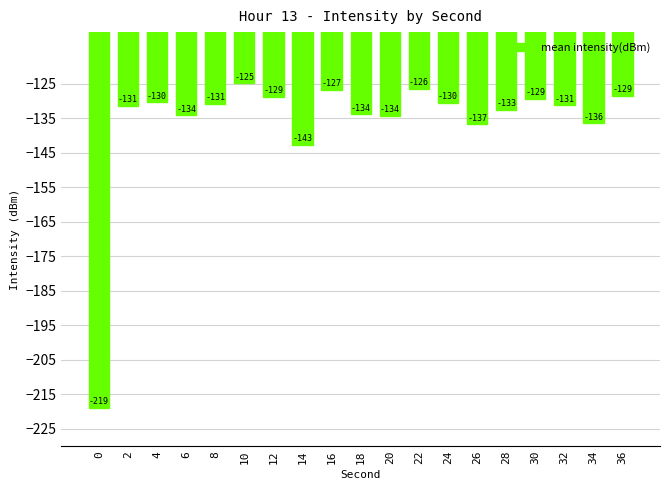

The chart shows a value of -126.5 at 22. True or false?

True